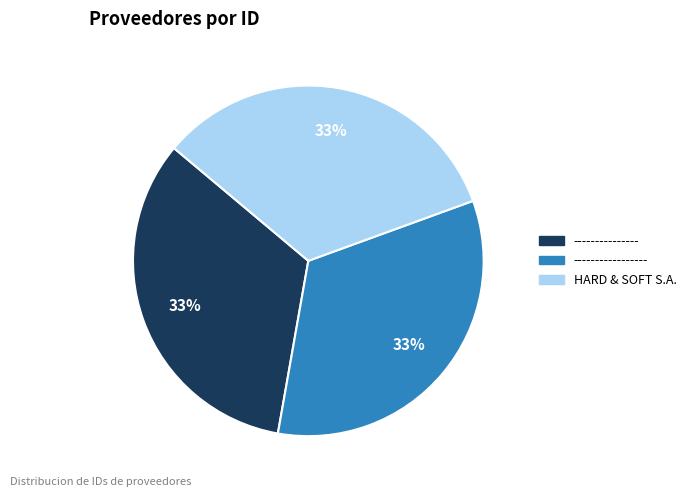

To the nearest percent, what is the average slice percentage?

33%